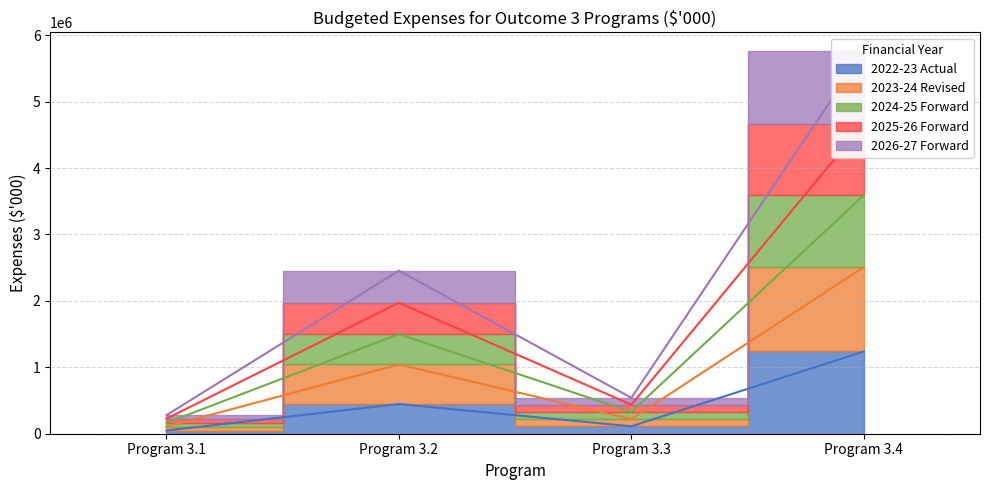

Which series has the widest spread of values?

2023-24 Revised